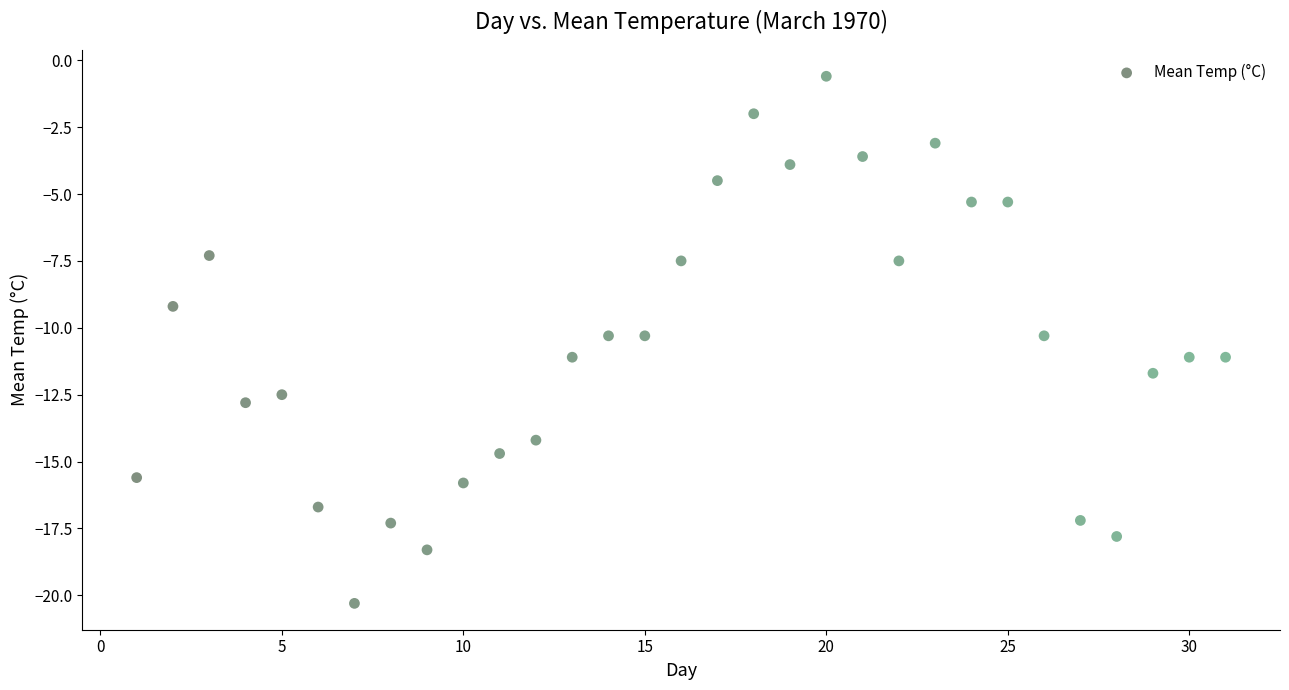

What is the range of X values (max minus min)?

30.0